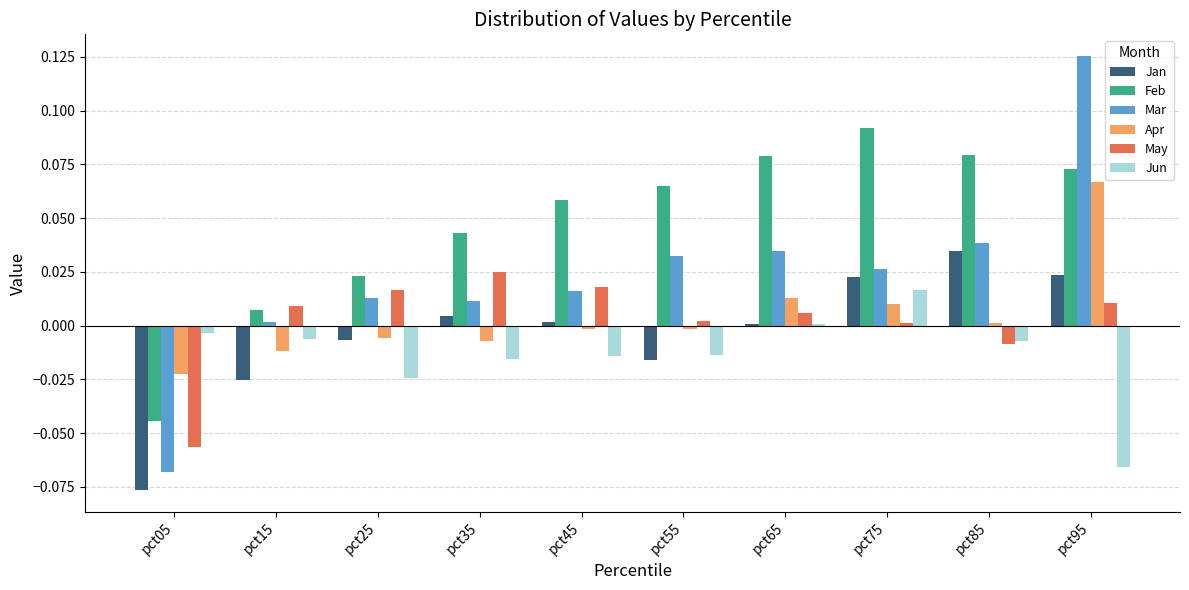

Which category has the highest value across all series?

pct95